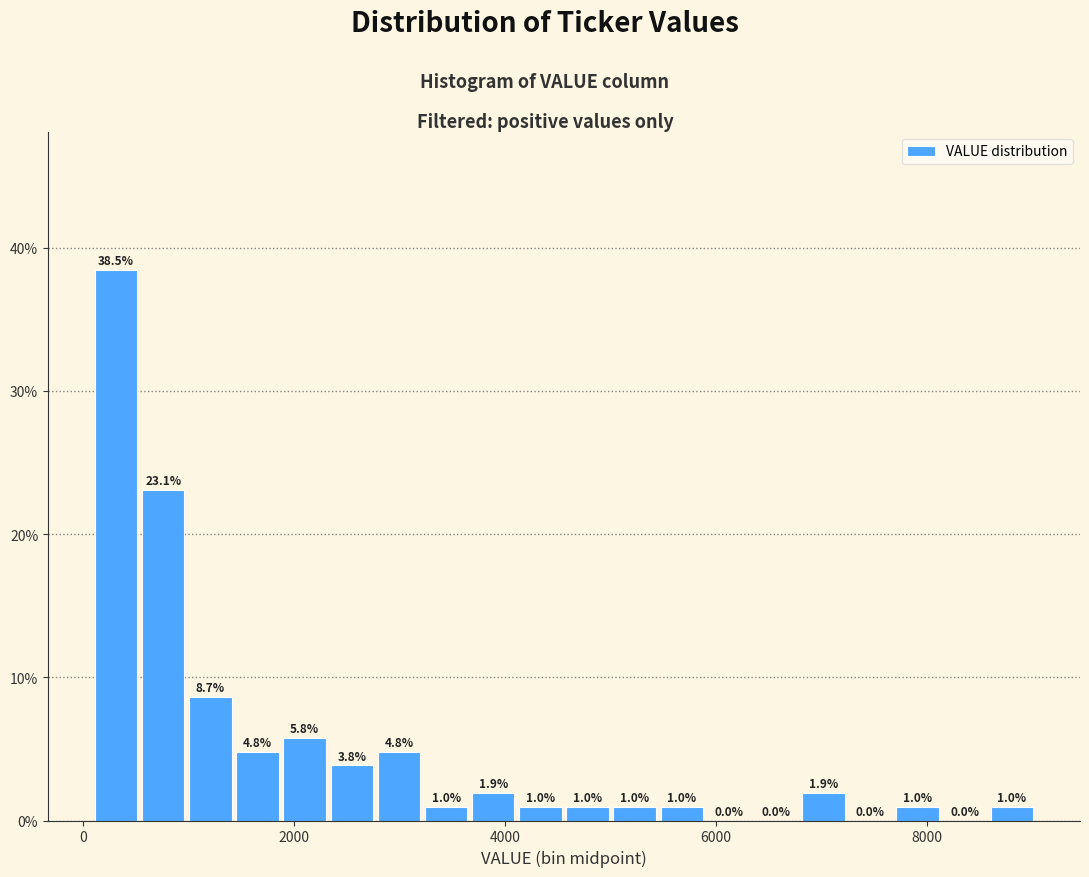

Read against the x-axis, roughly where is the centre of the tallest bar?

400